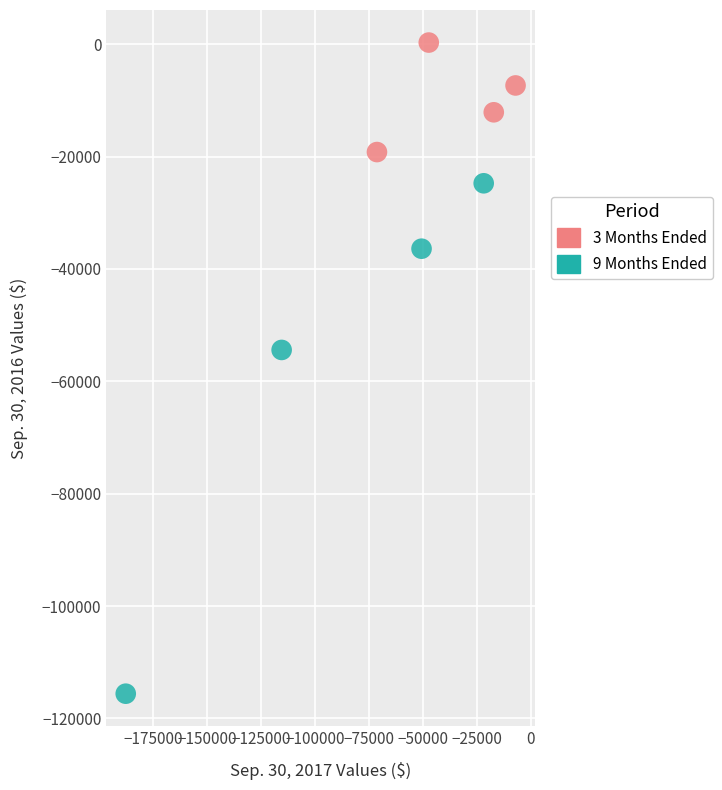

Which series has the largest Y range (max minus min)?

9 Months Ended